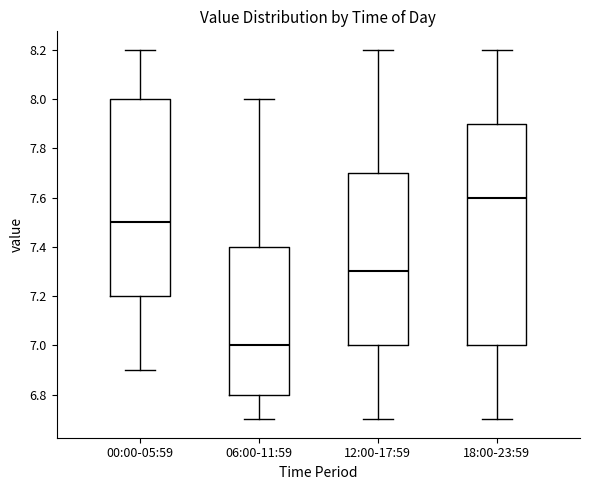

Which box is the tallest, from its lower edge to its upper edge?

18:00-23:59